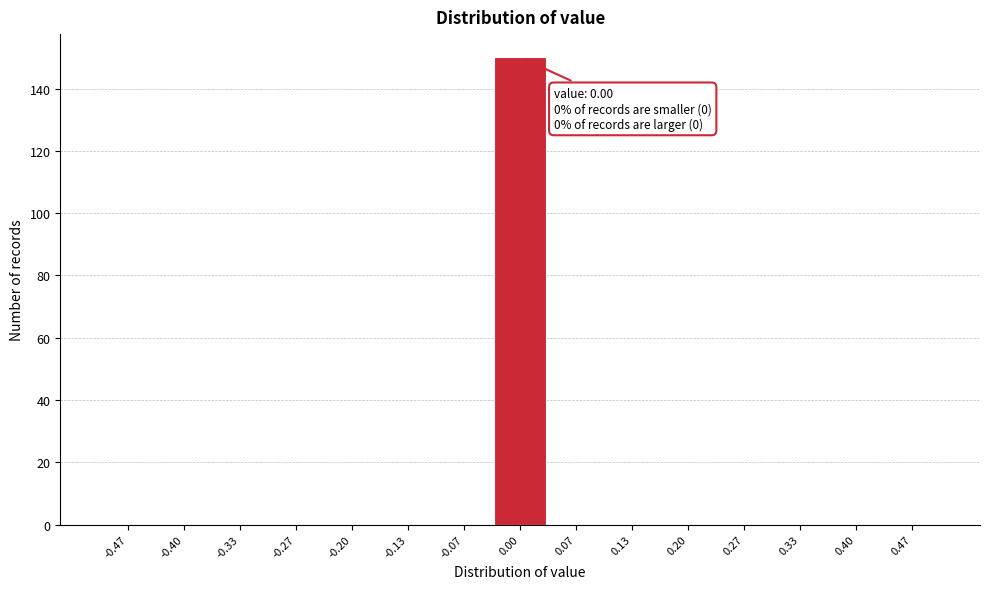

Which range on the x-axis has the tallest bar?

-0.03 to 0.03